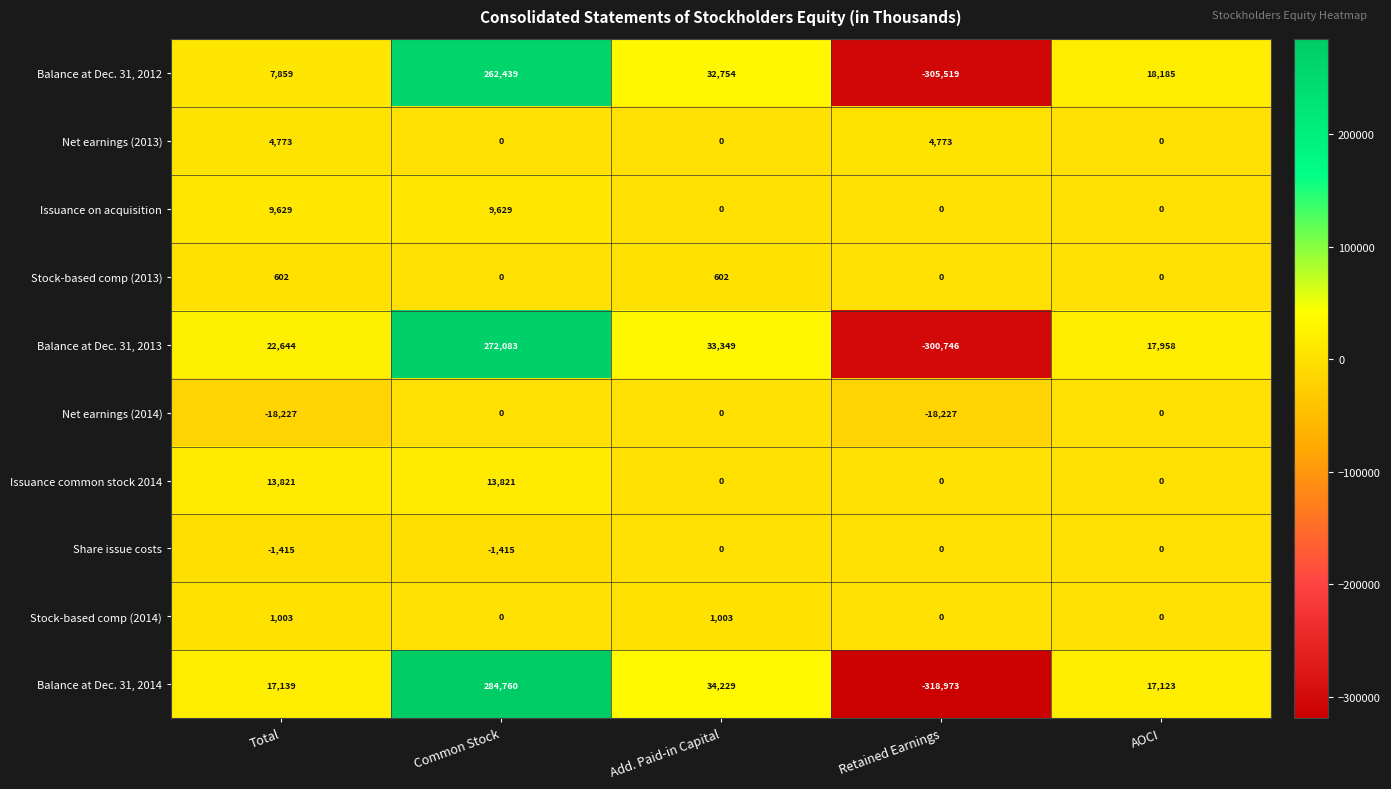

Is it true that Net earnings (2013) equals 4773 at Retained Earnings?

True